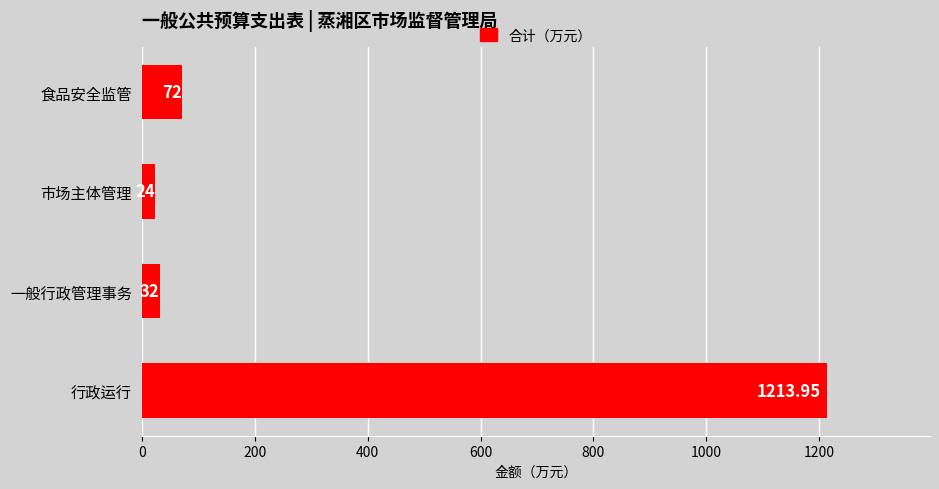

Which has a higher value, 一般行政管理事务 or 市场主体管理?

一般行政管理事务